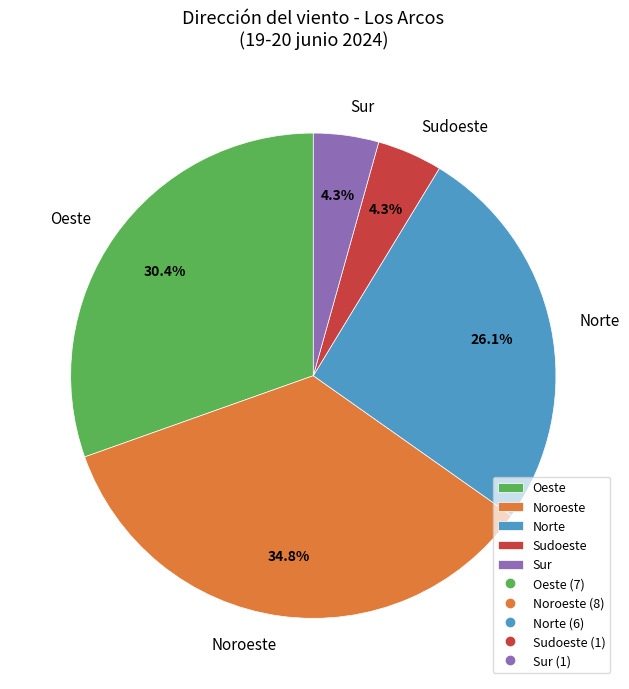

Which slice is the largest?

Noroeste